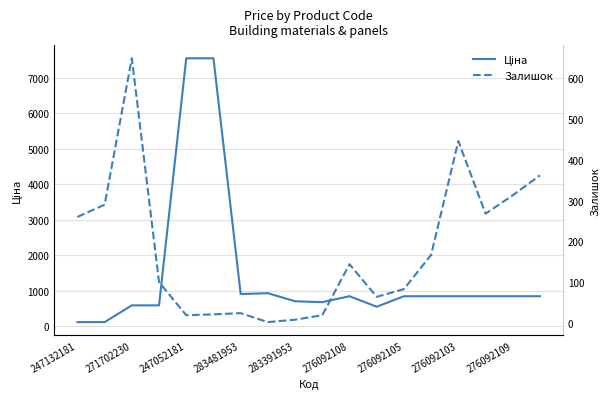

How many interior local peaks does the Ціна series have?

2